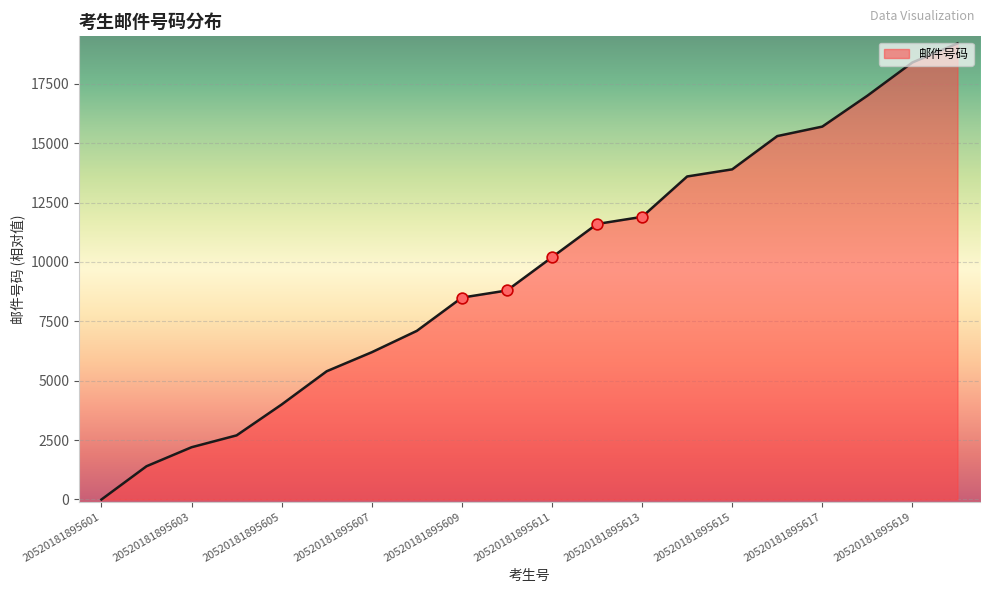

What is the maximum value shown in the chart?

19200